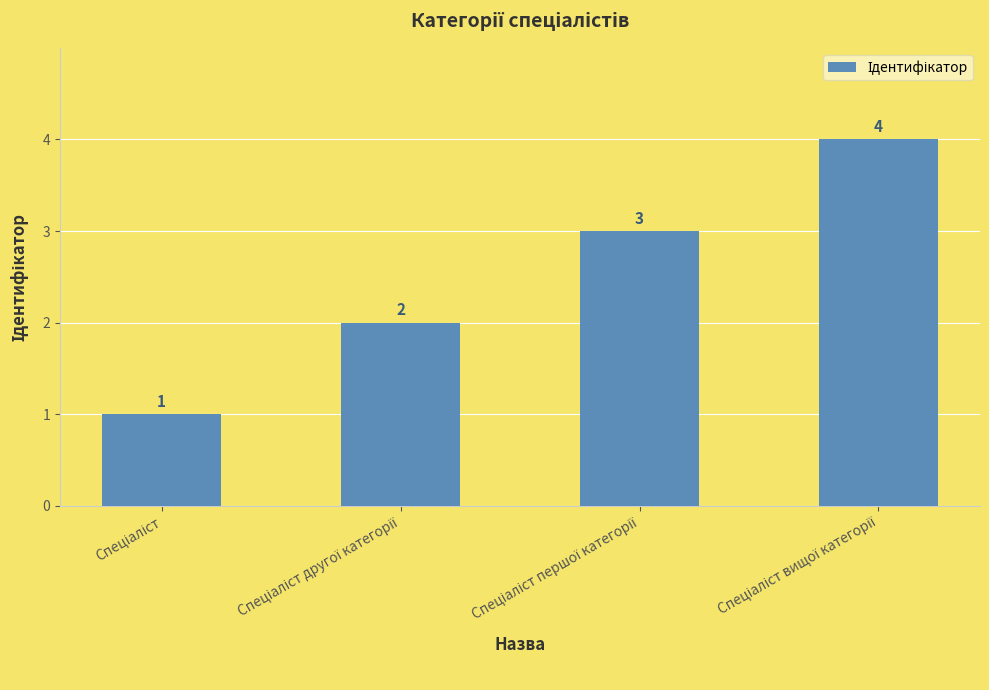

Count the values in the range 2 to 4.

3